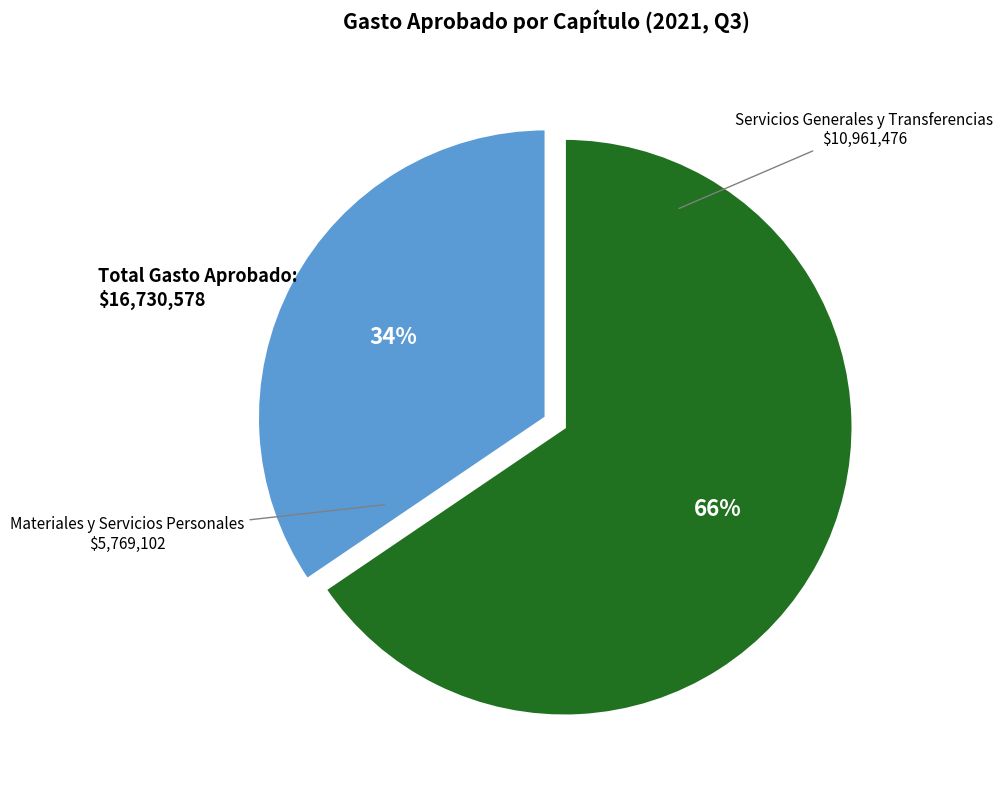

Between Servicios Generales y Transferencias and Materiales y Servicios Personales, which is larger?

Servicios Generales y Transferencias